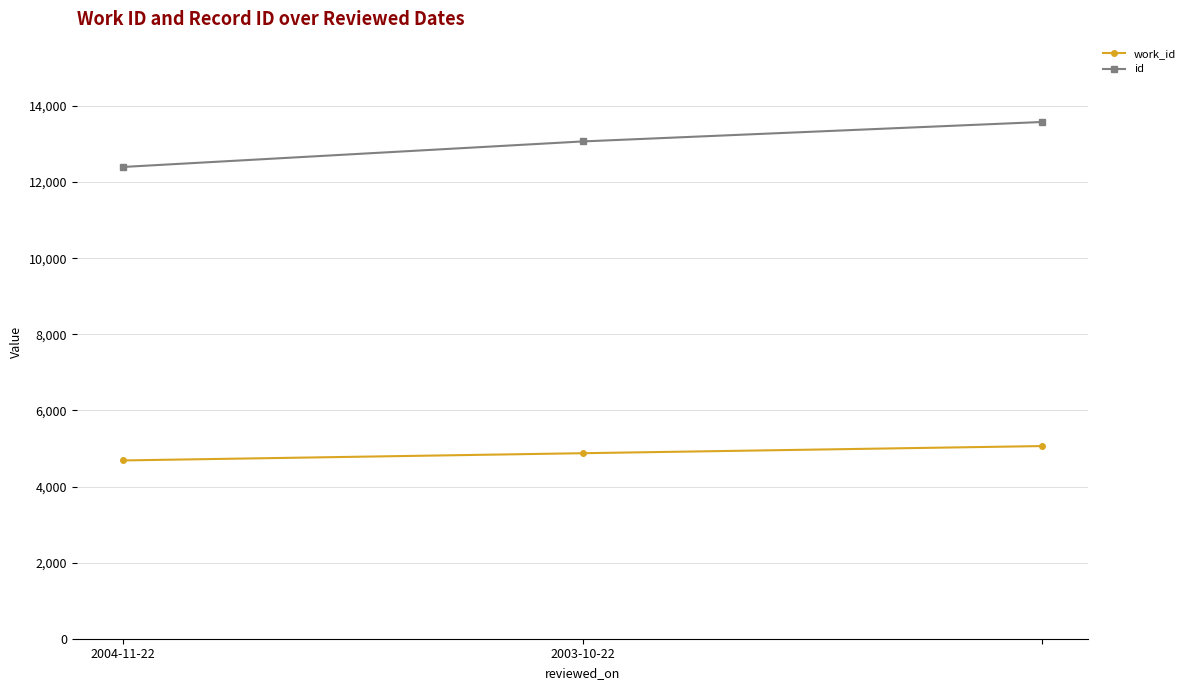

Which series has the largest range (max minus min)?

id